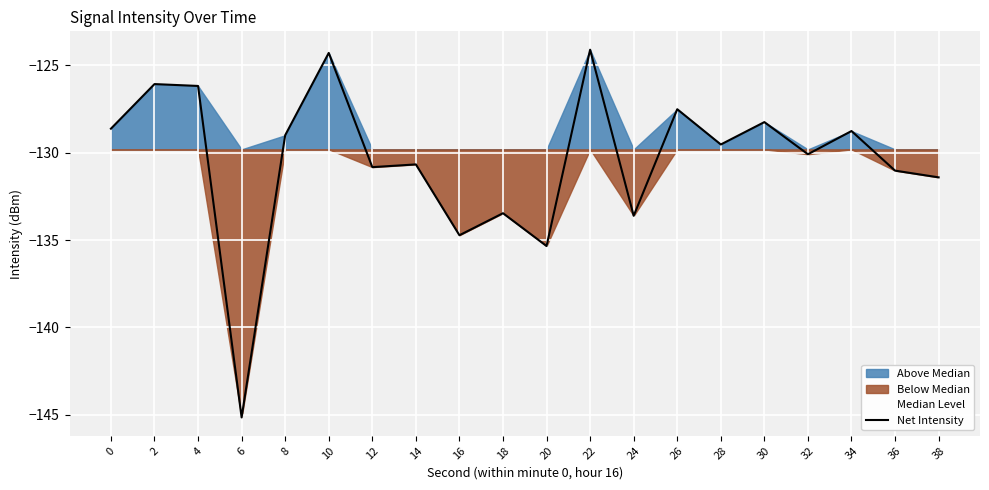

Where is the first local maximum?

2